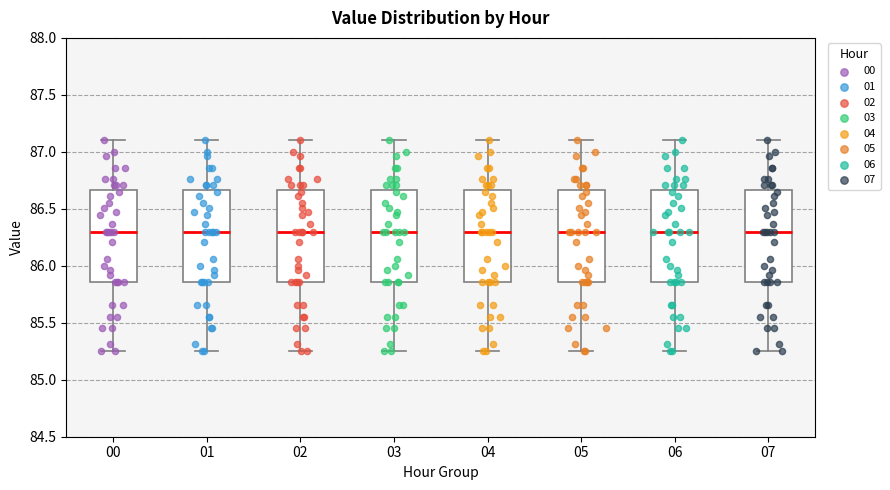

Reading left to right, read every box against the y-axis: the position of its median line, the range the box covers, and the ends of its whiskers. The values are not printed on the chart, so give them approximately, as read against the axis.

00: median 86.30, box 85.85 to 86.65, whiskers 85.25 to 87.10
01: median 86.30, box 85.85 to 86.65, whiskers 85.25 to 87.10
02: median 86.30, box 85.85 to 86.65, whiskers 85.25 to 87.10
03: median 86.30, box 85.85 to 86.65, whiskers 85.25 to 87.10
04: median 86.30, box 85.85 to 86.65, whiskers 85.25 to 87.10
05: median 86.30, box 85.85 to 86.65, whiskers 85.25 to 87.10
06: median 86.30, box 85.85 to 86.65, whiskers 85.25 to 87.10
07: median 86.30, box 85.85 to 86.65, whiskers 85.25 to 87.10